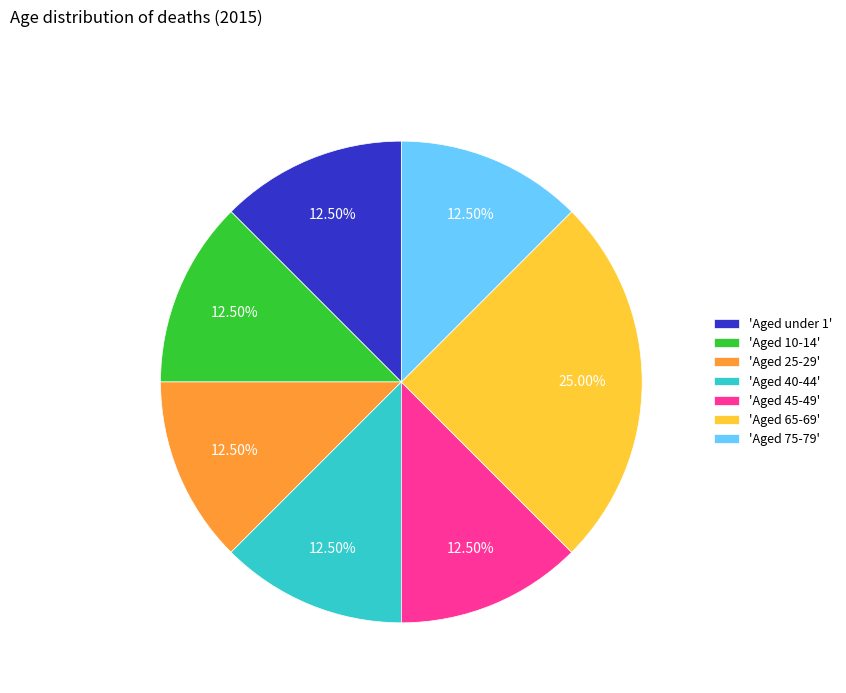

How many slices are in this pie chart?

7